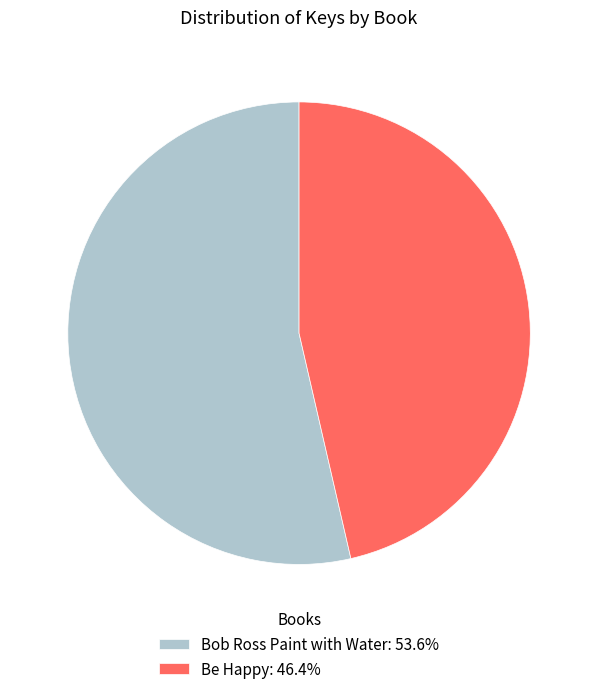

Which category has the biggest portion of the pie?

Bob Ross Paint with Water